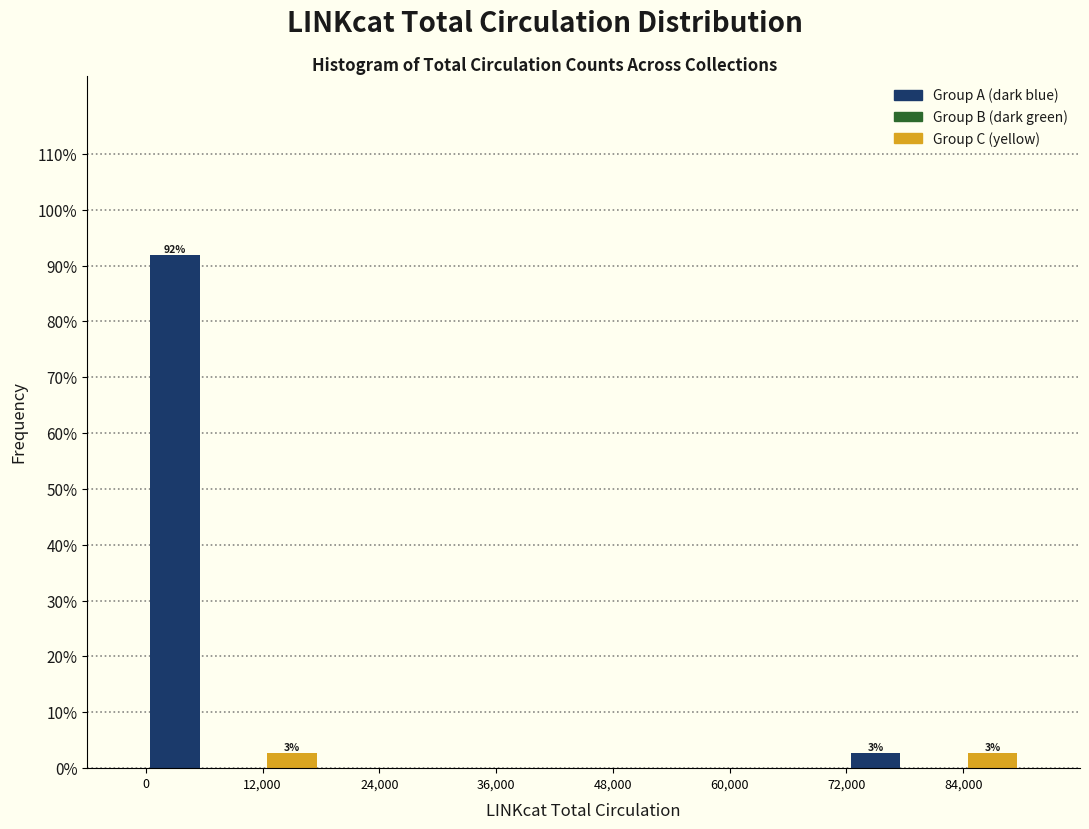

Around what value on the x-axis is the tallest bar? Give the approximate position of its centre, as read against the axis.

4000